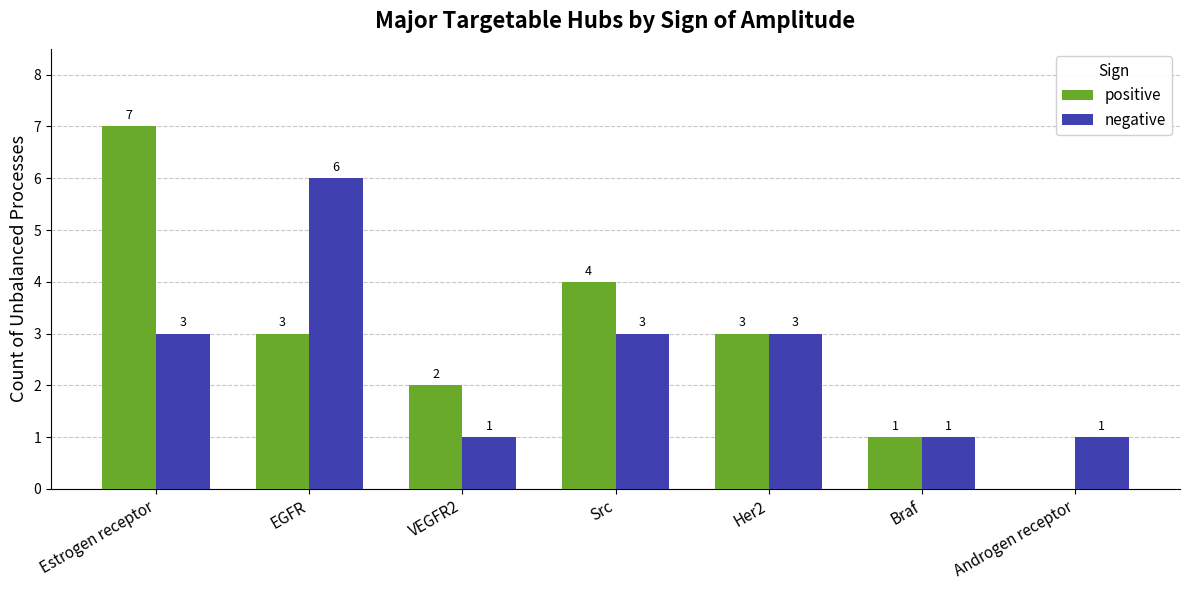

Are the bars grouped side by side (vs. stacked)?

Yes